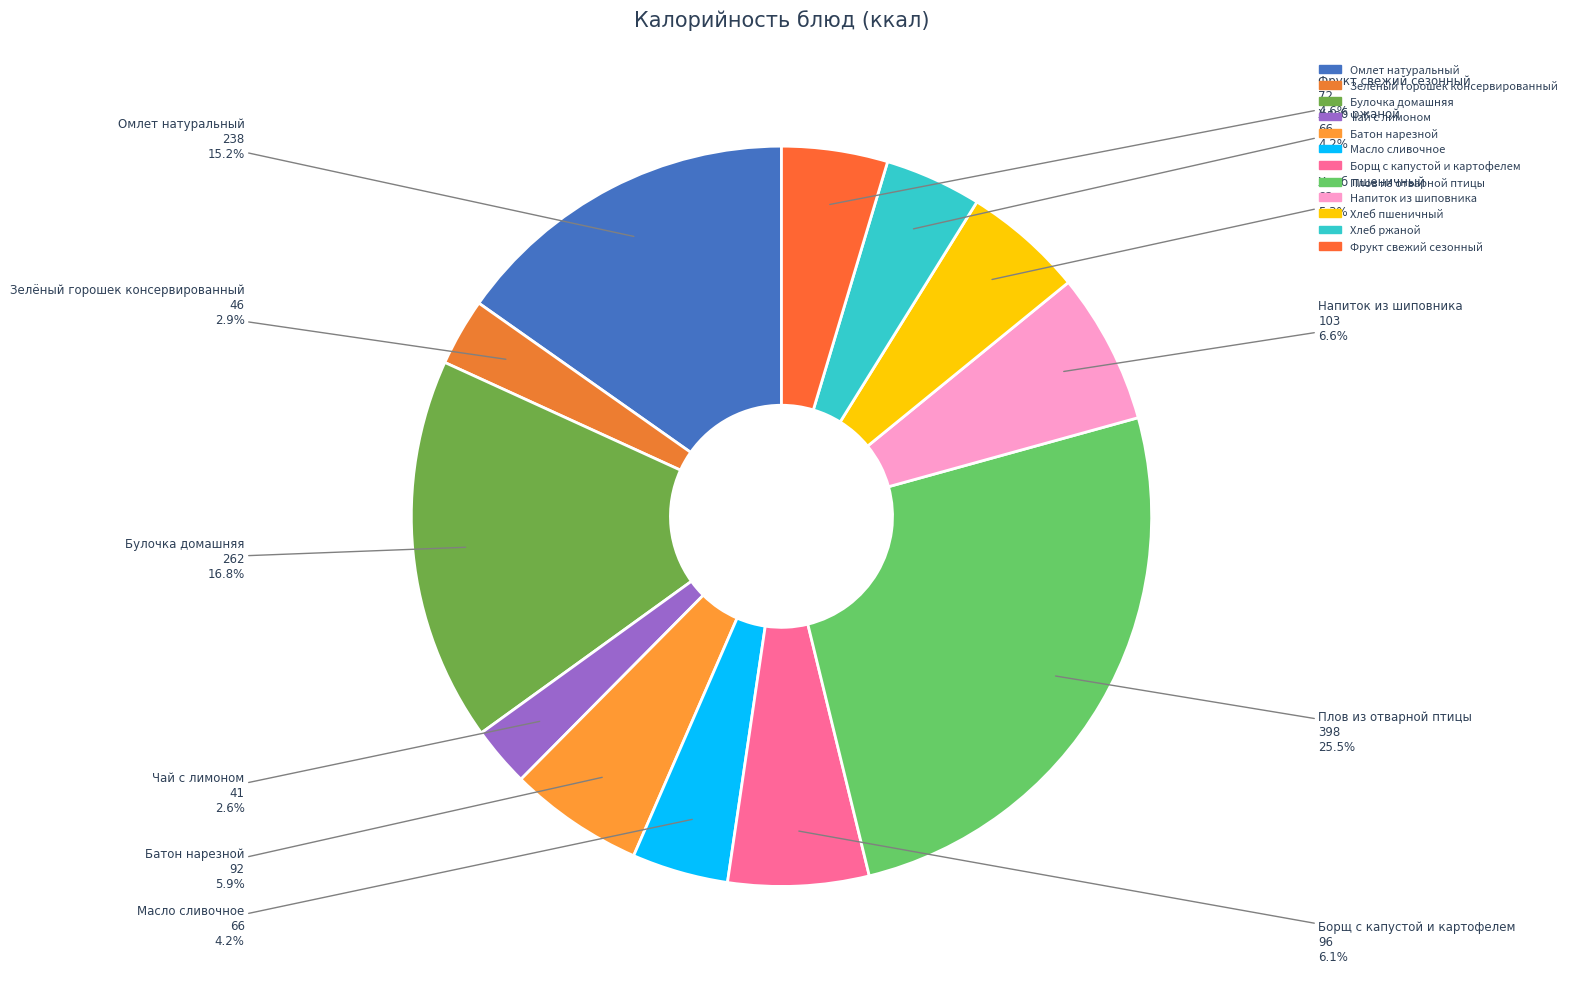

To the nearest percent, what percentage of the pie is Хлеб ржаной?

4%